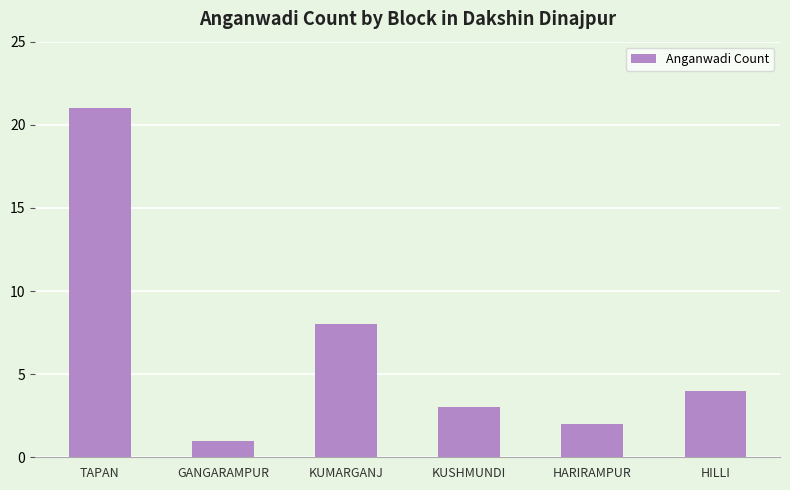

What is the maximum value shown in the chart?

21